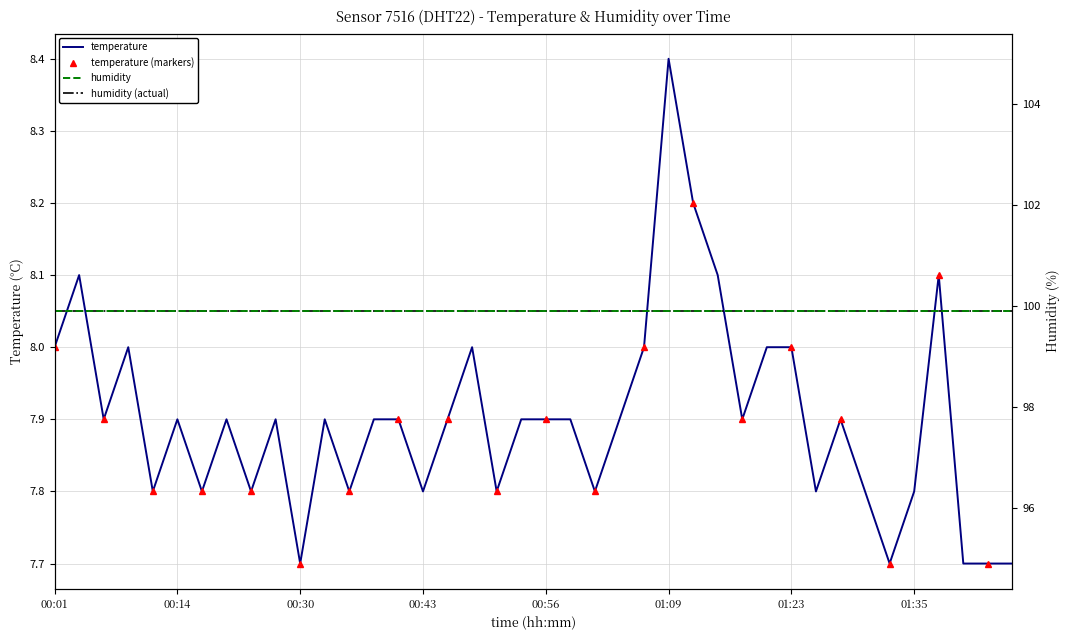

At which label is the value closest to 8?

00:01